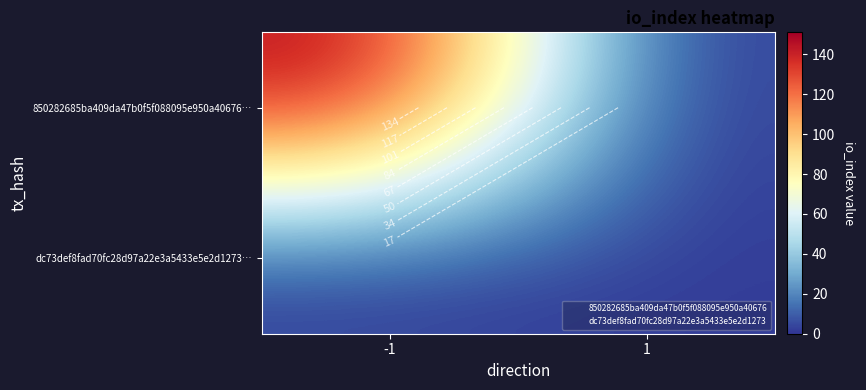

At which category does the chart reach its peak across all series?

-1